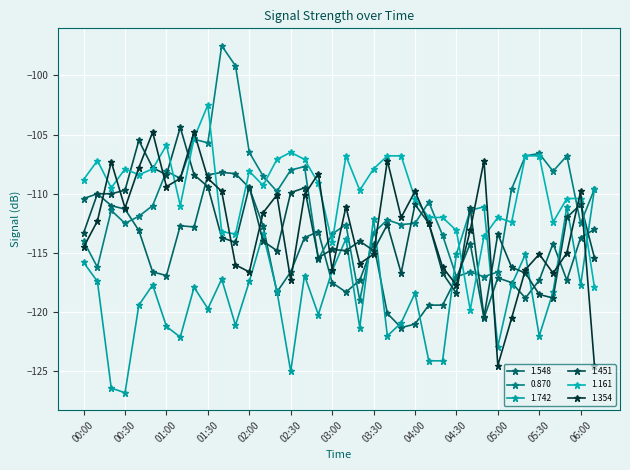

Which category has the highest value in the 0.870 series?

01:40